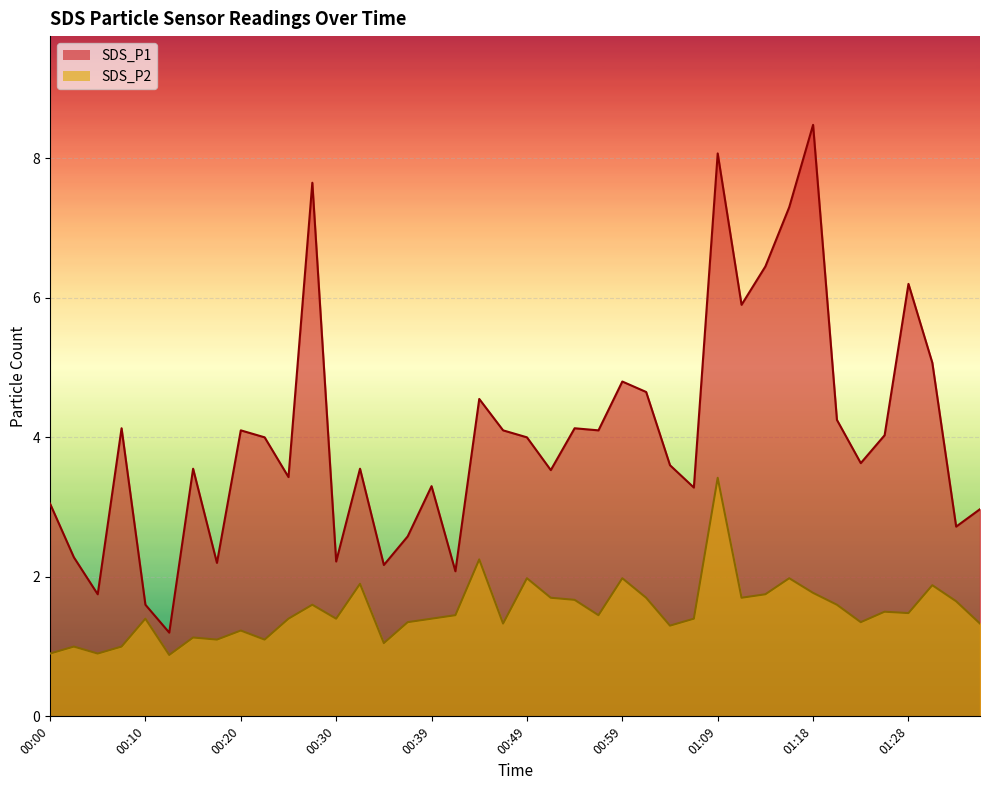

The value of SDS_P1 at 00:42 is 2.1. True or false?

True